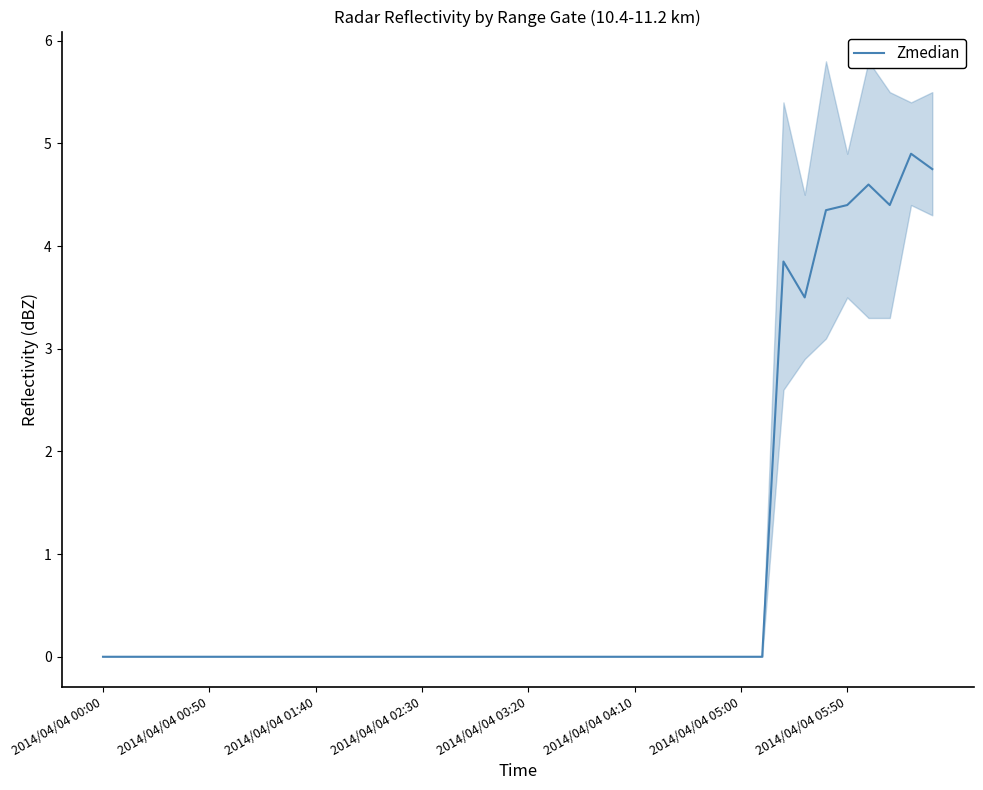

Count the number of values greater than 0.

8